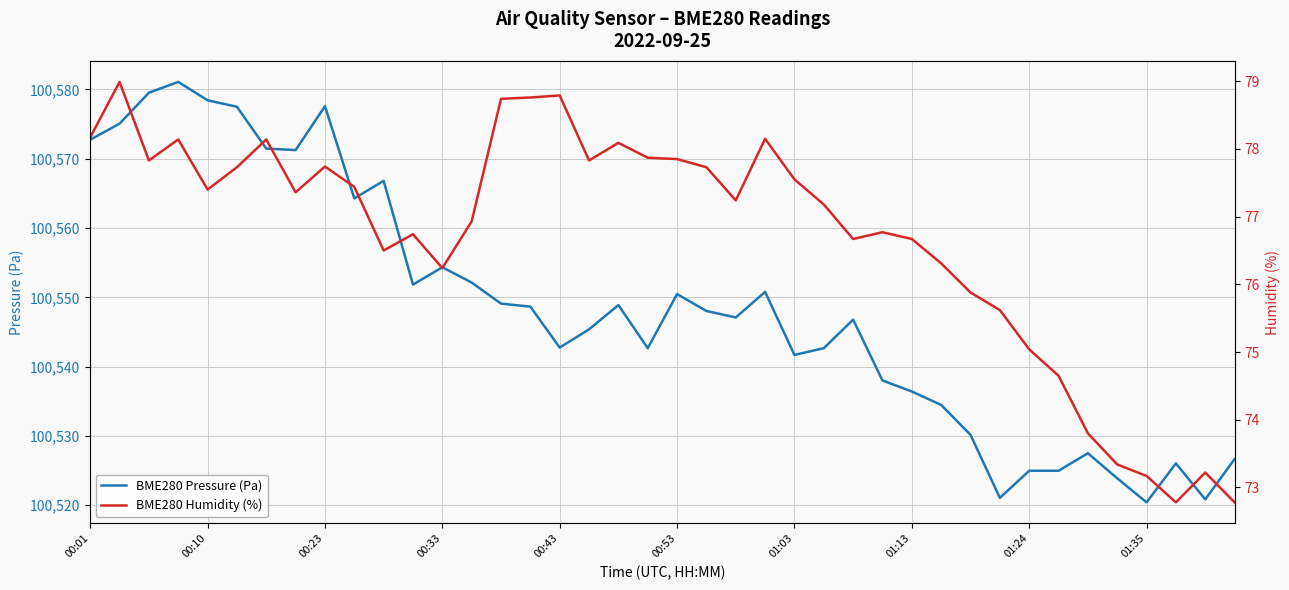

What is the lowest value of the BME280 Pressure (Pa) series?

100520.4